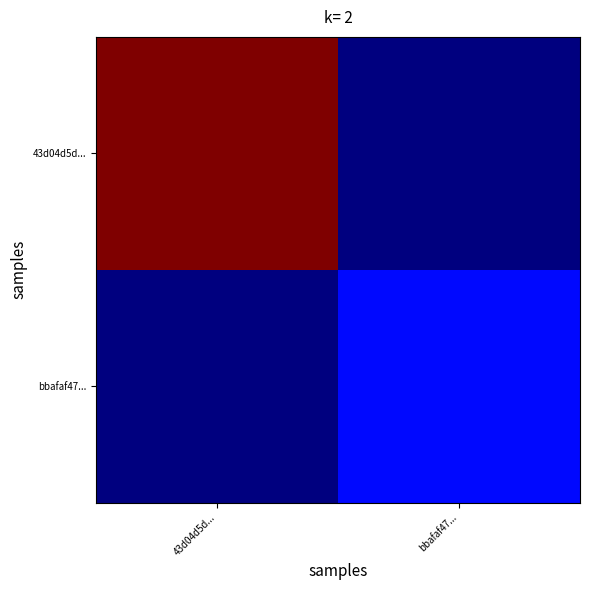

Reading left to right, what are all the values shown in this chart?

43d04d5d...: 43d04d5d...=1.0	bbafaf47...=0.0
bbafaf47...: 43d04d5d...=0.0	bbafaf47...=0.1